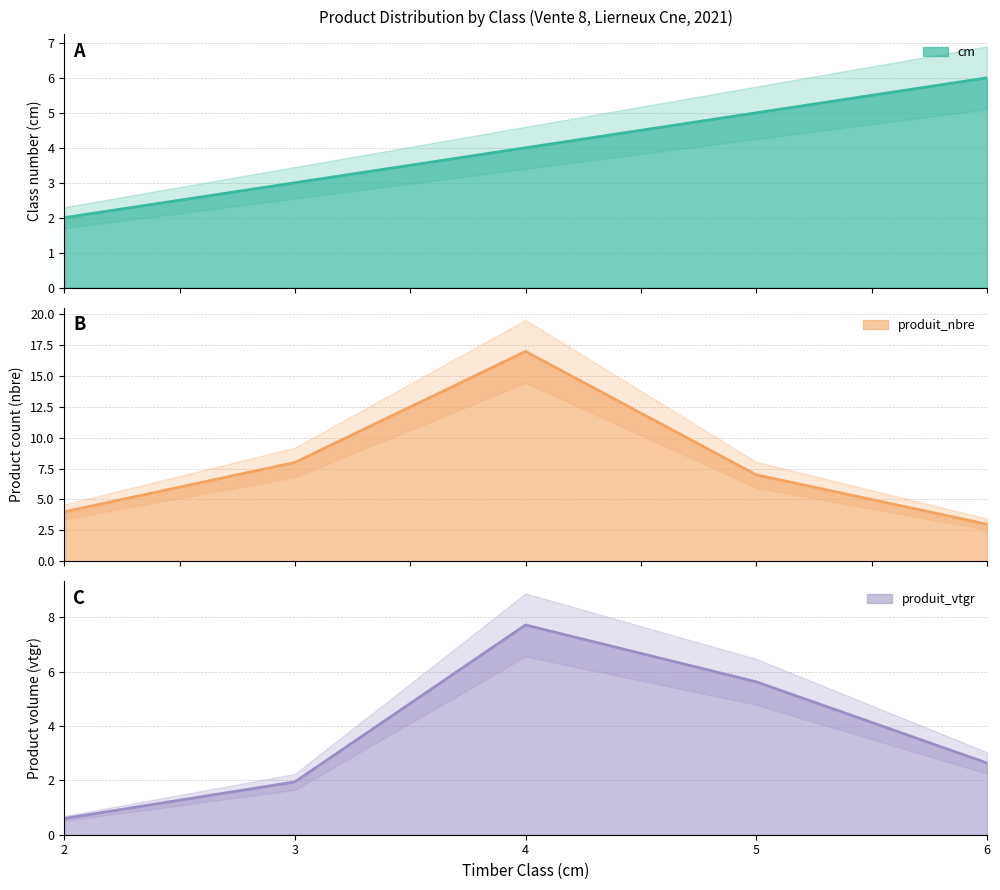

What is the minimum value shown in the chart?

0.6